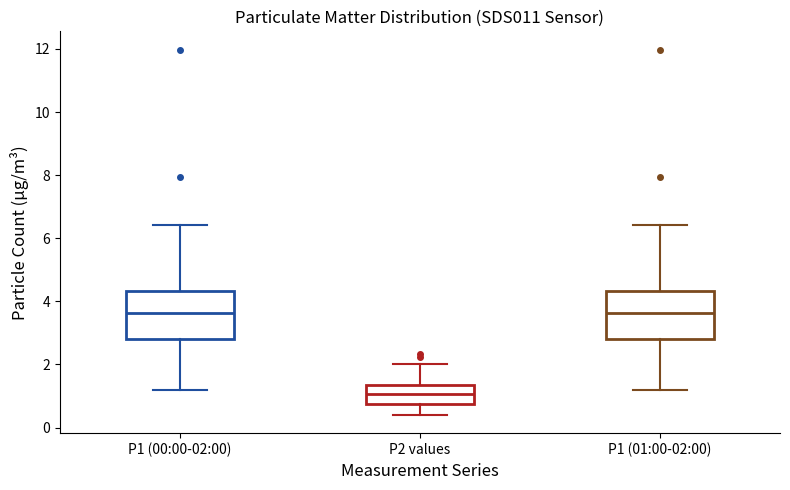

Reading left to right, transcribe this box plot: for each box, give where its median line is, the range the box spans, and where its two whiskers end, as read against the y-axis. The values are not printed on the chart, so give them approximately, as read against the axis.

P1 (00:00-02:00): median 3.6, box 2.8 to 4.4, whiskers 1.2 to 6.4
P2 values: median 1.0, box 0.8 to 1.4, whiskers 0.4 to 2.0
P1 (01:00-02:00): median 3.6, box 2.8 to 4.4, whiskers 1.2 to 6.4